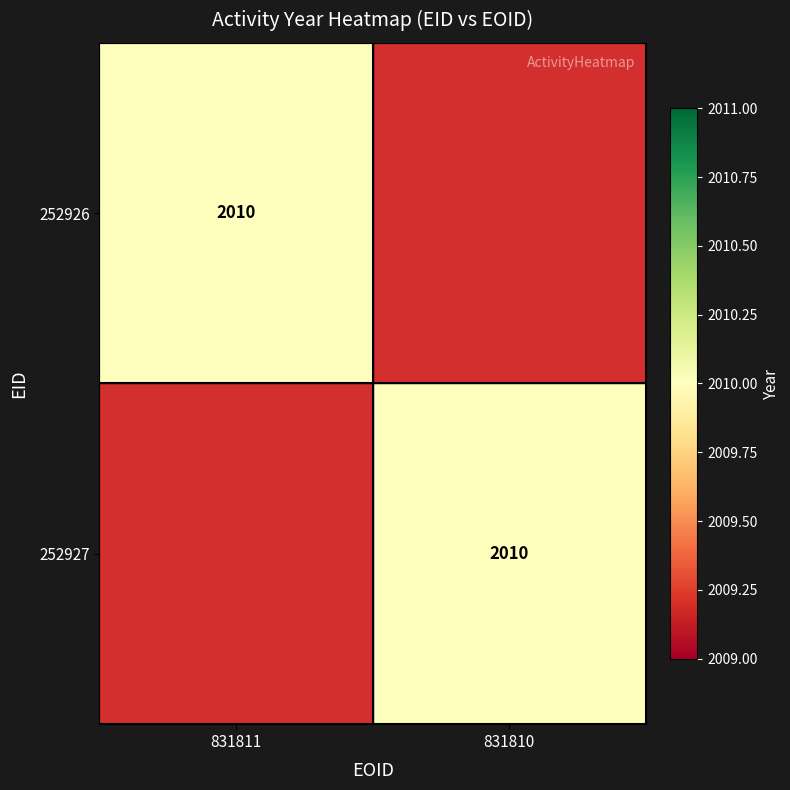

The 252927 series shows 2765 at 831810. True or false?

False